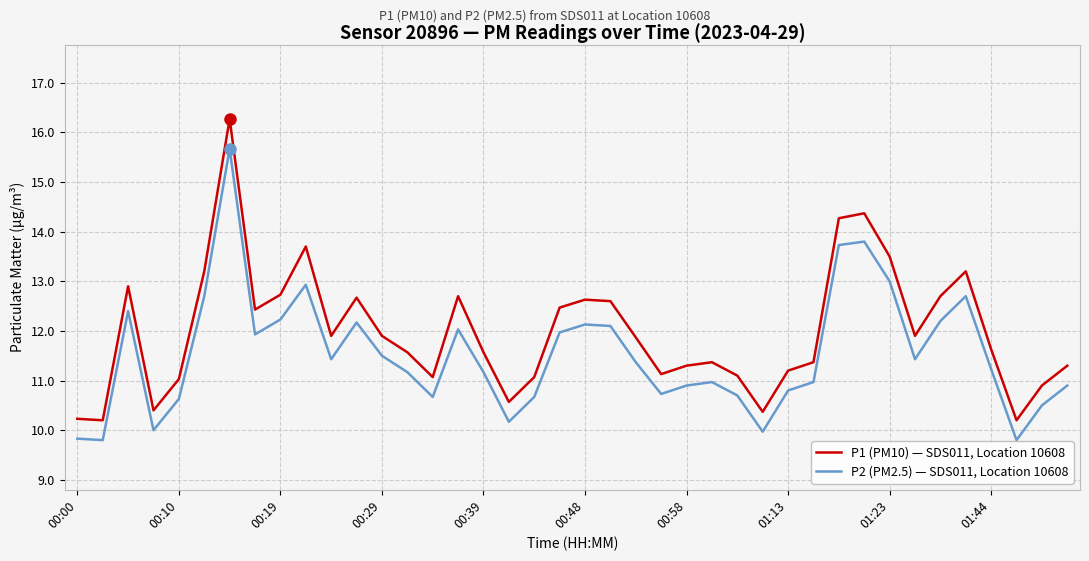

True or false: P1 (PM10) — SDS011, Location 10608 and P2 (PM2.5) — SDS011, Location 10608 cross at least once.

False